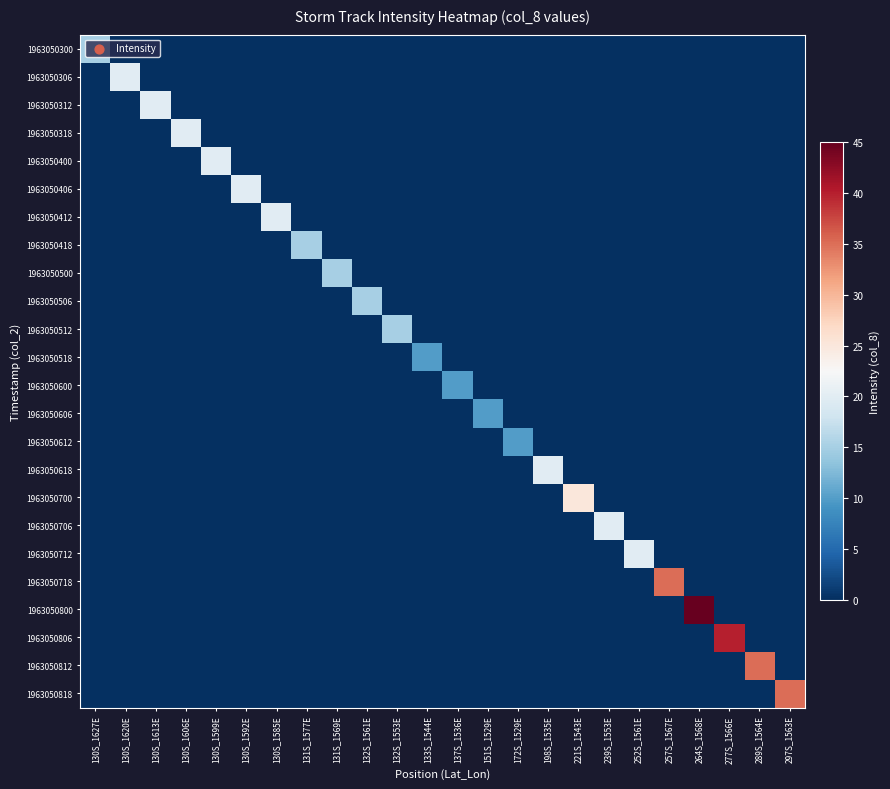

Reading right to left, extract all data points from this chart.

1963050300: 297S_1563E=0	289S_1564E=0	277S_1566E=0	264S_1568E=0	257S_1567E=0	252S_1561E=0	239S_1553E=0	221S_1543E=0	198S_1535E=0	172S_1529E=0	151S_1529E=0	137S_1536E=0	133S_1544E=0	132S_1553E=0	132S_1561E=0	131S_1569E=0	131S_1577E=0	130S_1585E=0	130S_1592E=0	130S_1599E=0	130S_1606E=0	130S_1613E=0	130S_1620E=0	130S_1627E=15
1963050306: 297S_1563E=0	289S_1564E=0	277S_1566E=0	264S_1568E=0	257S_1567E=0	252S_1561E=0	239S_1553E=0	221S_1543E=0	198S_1535E=0	172S_1529E=0	151S_1529E=0	137S_1536E=0	133S_1544E=0	132S_1553E=0	132S_1561E=0	131S_1569E=0	131S_1577E=0	130S_1585E=0	130S_1592E=0	130S_1599E=0	130S_1606E=0	130S_1613E=0	130S_1620E=20	130S_1627E=0
1963050312: 297S_1563E=0	289S_1564E=0	277S_1566E=0	264S_1568E=0	257S_1567E=0	252S_1561E=0	239S_1553E=0	221S_1543E=0	198S_1535E=0	172S_1529E=0	151S_1529E=0	137S_1536E=0	133S_1544E=0	132S_1553E=0	132S_1561E=0	131S_1569E=0	131S_1577E=0	130S_1585E=0	130S_1592E=0	130S_1599E=0	130S_1606E=0	130S_1613E=20	130S_1620E=0	130S_1627E=0
1963050318: 297S_1563E=0	289S_1564E=0	277S_1566E=0	264S_1568E=0	257S_1567E=0	252S_1561E=0	239S_1553E=0	221S_1543E=0	198S_1535E=0	172S_1529E=0	151S_1529E=0	137S_1536E=0	133S_1544E=0	132S_1553E=0	132S_1561E=0	131S_1569E=0	131S_1577E=0	130S_1585E=0	130S_1592E=0	130S_1599E=0	130S_1606E=20	130S_1613E=0	130S_1620E=0	130S_1627E=0
1963050400: 297S_1563E=0	289S_1564E=0	277S_1566E=0	264S_1568E=0	257S_1567E=0	252S_1561E=0	239S_1553E=0	221S_1543E=0	198S_1535E=0	172S_1529E=0	151S_1529E=0	137S_1536E=0	133S_1544E=0	132S_1553E=0	132S_1561E=0	131S_1569E=0	131S_1577E=0	130S_1585E=0	130S_1592E=0	130S_1599E=20	130S_1606E=0	130S_1613E=0	130S_1620E=0	130S_1627E=0
1963050406: 297S_1563E=0	289S_1564E=0	277S_1566E=0	264S_1568E=0	257S_1567E=0	252S_1561E=0	239S_1553E=0	221S_1543E=0	198S_1535E=0	172S_1529E=0	151S_1529E=0	137S_1536E=0	133S_1544E=0	132S_1553E=0	132S_1561E=0	131S_1569E=0	131S_1577E=0	130S_1585E=0	130S_1592E=20	130S_1599E=0	130S_1606E=0	130S_1613E=0	130S_1620E=0	130S_1627E=0
1963050412: 297S_1563E=0	289S_1564E=0	277S_1566E=0	264S_1568E=0	257S_1567E=0	252S_1561E=0	239S_1553E=0	221S_1543E=0	198S_1535E=0	172S_1529E=0	151S_1529E=0	137S_1536E=0	133S_1544E=0	132S_1553E=0	132S_1561E=0	131S_1569E=0	131S_1577E=0	130S_1585E=20	130S_1592E=0	130S_1599E=0	130S_1606E=0	130S_1613E=0	130S_1620E=0	130S_1627E=0
1963050418: 297S_1563E=0	289S_1564E=0	277S_1566E=0	264S_1568E=0	257S_1567E=0	252S_1561E=0	239S_1553E=0	221S_1543E=0	198S_1535E=0	172S_1529E=0	151S_1529E=0	137S_1536E=0	133S_1544E=0	132S_1553E=0	132S_1561E=0	131S_1569E=0	131S_1577E=15	130S_1585E=0	130S_1592E=0	130S_1599E=0	130S_1606E=0	130S_1613E=0	130S_1620E=0	130S_1627E=0
1963050500: 297S_1563E=0	289S_1564E=0	277S_1566E=0	264S_1568E=0	257S_1567E=0	252S_1561E=0	239S_1553E=0	221S_1543E=0	198S_1535E=0	172S_1529E=0	151S_1529E=0	137S_1536E=0	133S_1544E=0	132S_1553E=0	132S_1561E=0	131S_1569E=15	131S_1577E=0	130S_1585E=0	130S_1592E=0	130S_1599E=0	130S_1606E=0	130S_1613E=0	130S_1620E=0	130S_1627E=0
1963050506: 297S_1563E=0	289S_1564E=0	277S_1566E=0	264S_1568E=0	257S_1567E=0	252S_1561E=0	239S_1553E=0	221S_1543E=0	198S_1535E=0	172S_1529E=0	151S_1529E=0	137S_1536E=0	133S_1544E=0	132S_1553E=0	132S_1561E=15	131S_1569E=0	131S_1577E=0	130S_1585E=0	130S_1592E=0	130S_1599E=0	130S_1606E=0	130S_1613E=0	130S_1620E=0	130S_1627E=0
1963050512: 297S_1563E=0	289S_1564E=0	277S_1566E=0	264S_1568E=0	257S_1567E=0	252S_1561E=0	239S_1553E=0	221S_1543E=0	198S_1535E=0	172S_1529E=0	151S_1529E=0	137S_1536E=0	133S_1544E=0	132S_1553E=15	132S_1561E=0	131S_1569E=0	131S_1577E=0	130S_1585E=0	130S_1592E=0	130S_1599E=0	130S_1606E=0	130S_1613E=0	130S_1620E=0	130S_1627E=0
1963050518: 297S_1563E=0	289S_1564E=0	277S_1566E=0	264S_1568E=0	257S_1567E=0	252S_1561E=0	239S_1553E=0	221S_1543E=0	198S_1535E=0	172S_1529E=0	151S_1529E=0	137S_1536E=0	133S_1544E=10	132S_1553E=0	132S_1561E=0	131S_1569E=0	131S_1577E=0	130S_1585E=0	130S_1592E=0	130S_1599E=0	130S_1606E=0	130S_1613E=0	130S_1620E=0	130S_1627E=0
1963050600: 297S_1563E=0	289S_1564E=0	277S_1566E=0	264S_1568E=0	257S_1567E=0	252S_1561E=0	239S_1553E=0	221S_1543E=0	198S_1535E=0	172S_1529E=0	151S_1529E=0	137S_1536E=10	133S_1544E=0	132S_1553E=0	132S_1561E=0	131S_1569E=0	131S_1577E=0	130S_1585E=0	130S_1592E=0	130S_1599E=0	130S_1606E=0	130S_1613E=0	130S_1620E=0	130S_1627E=0
1963050606: 297S_1563E=0	289S_1564E=0	277S_1566E=0	264S_1568E=0	257S_1567E=0	252S_1561E=0	239S_1553E=0	221S_1543E=0	198S_1535E=0	172S_1529E=0	151S_1529E=10	137S_1536E=0	133S_1544E=0	132S_1553E=0	132S_1561E=0	131S_1569E=0	131S_1577E=0	130S_1585E=0	130S_1592E=0	130S_1599E=0	130S_1606E=0	130S_1613E=0	130S_1620E=0	130S_1627E=0
1963050612: 297S_1563E=0	289S_1564E=0	277S_1566E=0	264S_1568E=0	257S_1567E=0	252S_1561E=0	239S_1553E=0	221S_1543E=0	198S_1535E=0	172S_1529E=10	151S_1529E=0	137S_1536E=0	133S_1544E=0	132S_1553E=0	132S_1561E=0	131S_1569E=0	131S_1577E=0	130S_1585E=0	130S_1592E=0	130S_1599E=0	130S_1606E=0	130S_1613E=0	130S_1620E=0	130S_1627E=0
1963050618: 297S_1563E=0	289S_1564E=0	277S_1566E=0	264S_1568E=0	257S_1567E=0	252S_1561E=0	239S_1553E=0	221S_1543E=0	198S_1535E=20	172S_1529E=0	151S_1529E=0	137S_1536E=0	133S_1544E=0	132S_1553E=0	132S_1561E=0	131S_1569E=0	131S_1577E=0	130S_1585E=0	130S_1592E=0	130S_1599E=0	130S_1606E=0	130S_1613E=0	130S_1620E=0	130S_1627E=0
1963050700: 297S_1563E=0	289S_1564E=0	277S_1566E=0	264S_1568E=0	257S_1567E=0	252S_1561E=0	239S_1553E=0	221S_1543E=25	198S_1535E=0	172S_1529E=0	151S_1529E=0	137S_1536E=0	133S_1544E=0	132S_1553E=0	132S_1561E=0	131S_1569E=0	131S_1577E=0	130S_1585E=0	130S_1592E=0	130S_1599E=0	130S_1606E=0	130S_1613E=0	130S_1620E=0	130S_1627E=0
1963050706: 297S_1563E=0	289S_1564E=0	277S_1566E=0	264S_1568E=0	257S_1567E=0	252S_1561E=0	239S_1553E=20	221S_1543E=0	198S_1535E=0	172S_1529E=0	151S_1529E=0	137S_1536E=0	133S_1544E=0	132S_1553E=0	132S_1561E=0	131S_1569E=0	131S_1577E=0	130S_1585E=0	130S_1592E=0	130S_1599E=0	130S_1606E=0	130S_1613E=0	130S_1620E=0	130S_1627E=0
1963050712: 297S_1563E=0	289S_1564E=0	277S_1566E=0	264S_1568E=0	257S_1567E=0	252S_1561E=20	239S_1553E=0	221S_1543E=0	198S_1535E=0	172S_1529E=0	151S_1529E=0	137S_1536E=0	133S_1544E=0	132S_1553E=0	132S_1561E=0	131S_1569E=0	131S_1577E=0	130S_1585E=0	130S_1592E=0	130S_1599E=0	130S_1606E=0	130S_1613E=0	130S_1620E=0	130S_1627E=0
1963050718: 297S_1563E=0	289S_1564E=0	277S_1566E=0	264S_1568E=0	257S_1567E=35	252S_1561E=0	239S_1553E=0	221S_1543E=0	198S_1535E=0	172S_1529E=0	151S_1529E=0	137S_1536E=0	133S_1544E=0	132S_1553E=0	132S_1561E=0	131S_1569E=0	131S_1577E=0	130S_1585E=0	130S_1592E=0	130S_1599E=0	130S_1606E=0	130S_1613E=0	130S_1620E=0	130S_1627E=0
1963050800: 297S_1563E=0	289S_1564E=0	277S_1566E=0	264S_1568E=45	257S_1567E=0	252S_1561E=0	239S_1553E=0	221S_1543E=0	198S_1535E=0	172S_1529E=0	151S_1529E=0	137S_1536E=0	133S_1544E=0	132S_1553E=0	132S_1561E=0	131S_1569E=0	131S_1577E=0	130S_1585E=0	130S_1592E=0	130S_1599E=0	130S_1606E=0	130S_1613E=0	130S_1620E=0	130S_1627E=0
1963050806: 297S_1563E=0	289S_1564E=0	277S_1566E=40	264S_1568E=0	257S_1567E=0	252S_1561E=0	239S_1553E=0	221S_1543E=0	198S_1535E=0	172S_1529E=0	151S_1529E=0	137S_1536E=0	133S_1544E=0	132S_1553E=0	132S_1561E=0	131S_1569E=0	131S_1577E=0	130S_1585E=0	130S_1592E=0	130S_1599E=0	130S_1606E=0	130S_1613E=0	130S_1620E=0	130S_1627E=0
1963050812: 297S_1563E=0	289S_1564E=35	277S_1566E=0	264S_1568E=0	257S_1567E=0	252S_1561E=0	239S_1553E=0	221S_1543E=0	198S_1535E=0	172S_1529E=0	151S_1529E=0	137S_1536E=0	133S_1544E=0	132S_1553E=0	132S_1561E=0	131S_1569E=0	131S_1577E=0	130S_1585E=0	130S_1592E=0	130S_1599E=0	130S_1606E=0	130S_1613E=0	130S_1620E=0	130S_1627E=0
1963050818: 297S_1563E=35	289S_1564E=0	277S_1566E=0	264S_1568E=0	257S_1567E=0	252S_1561E=0	239S_1553E=0	221S_1543E=0	198S_1535E=0	172S_1529E=0	151S_1529E=0	137S_1536E=0	133S_1544E=0	132S_1553E=0	132S_1561E=0	131S_1569E=0	131S_1577E=0	130S_1585E=0	130S_1592E=0	130S_1599E=0	130S_1606E=0	130S_1613E=0	130S_1620E=0	130S_1627E=0